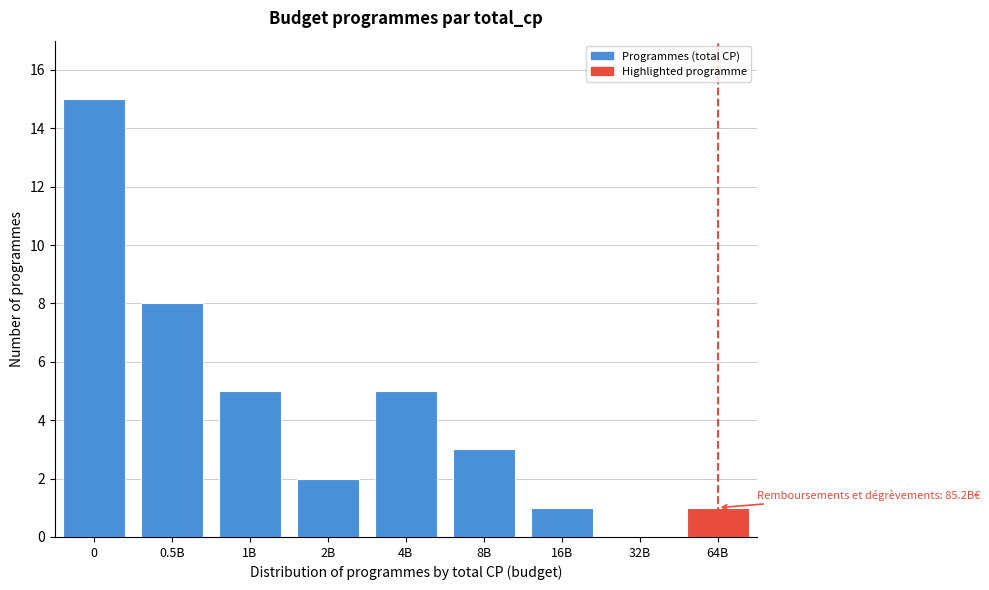

Reading right to left, extract all data points from this chart.

64B=1	32B=0	16B=1	8B=3	4B=5	2B=2	1B=5	0.5B=8	0=15